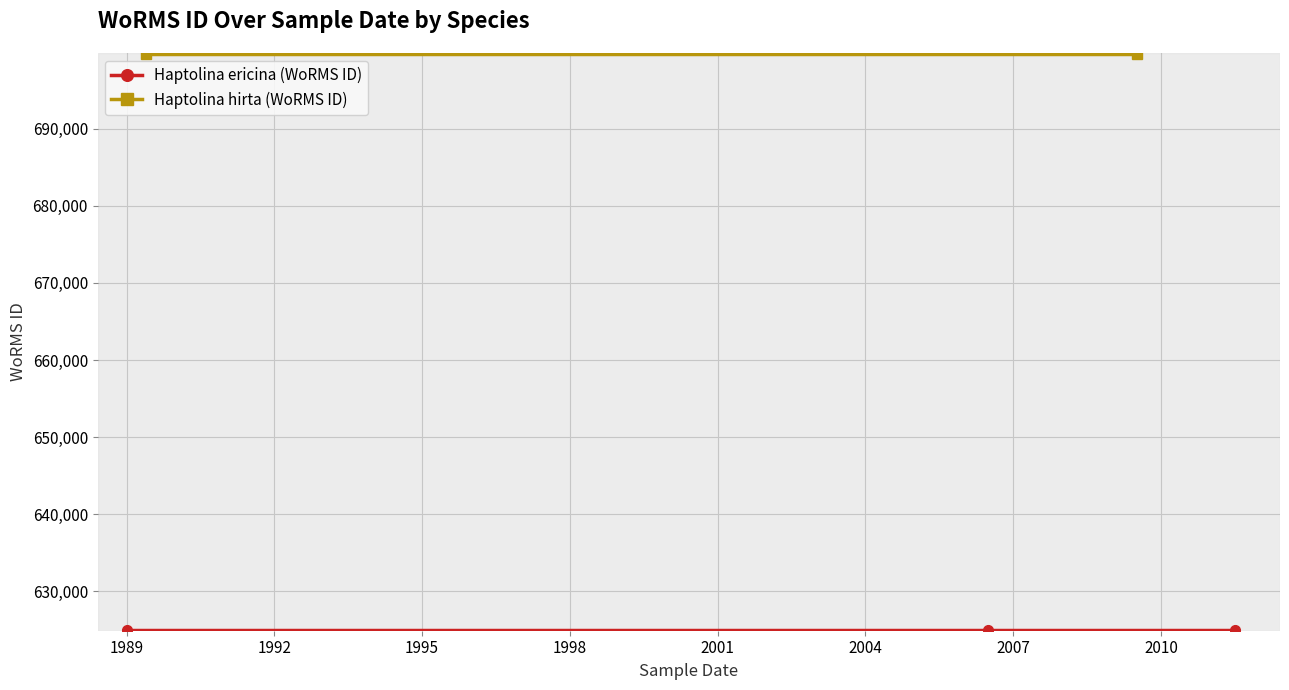

True or false: Haptolina hirta (WoRMS ID) has a value of 699623 at 2009-07-06.

True